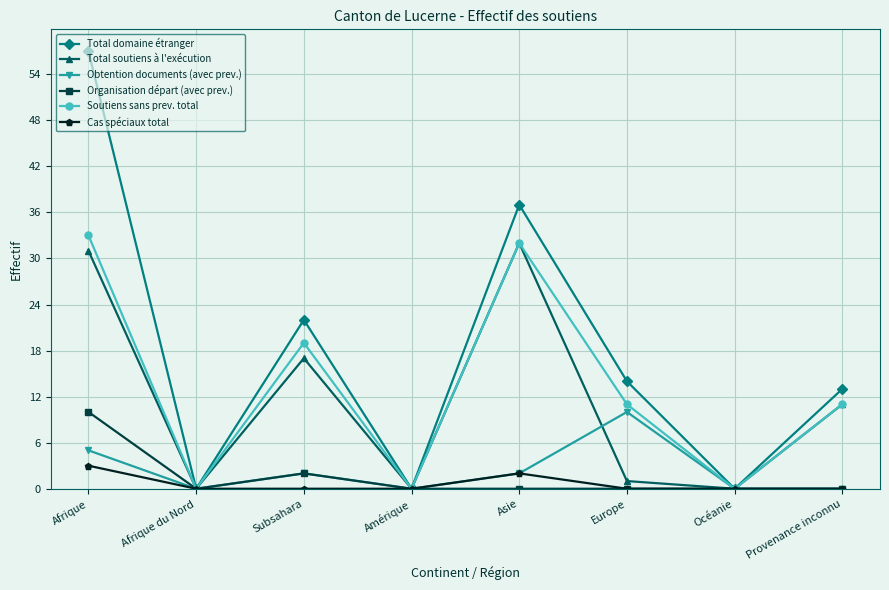

What is the average value of the Total soutiens à l'exécution series?

12